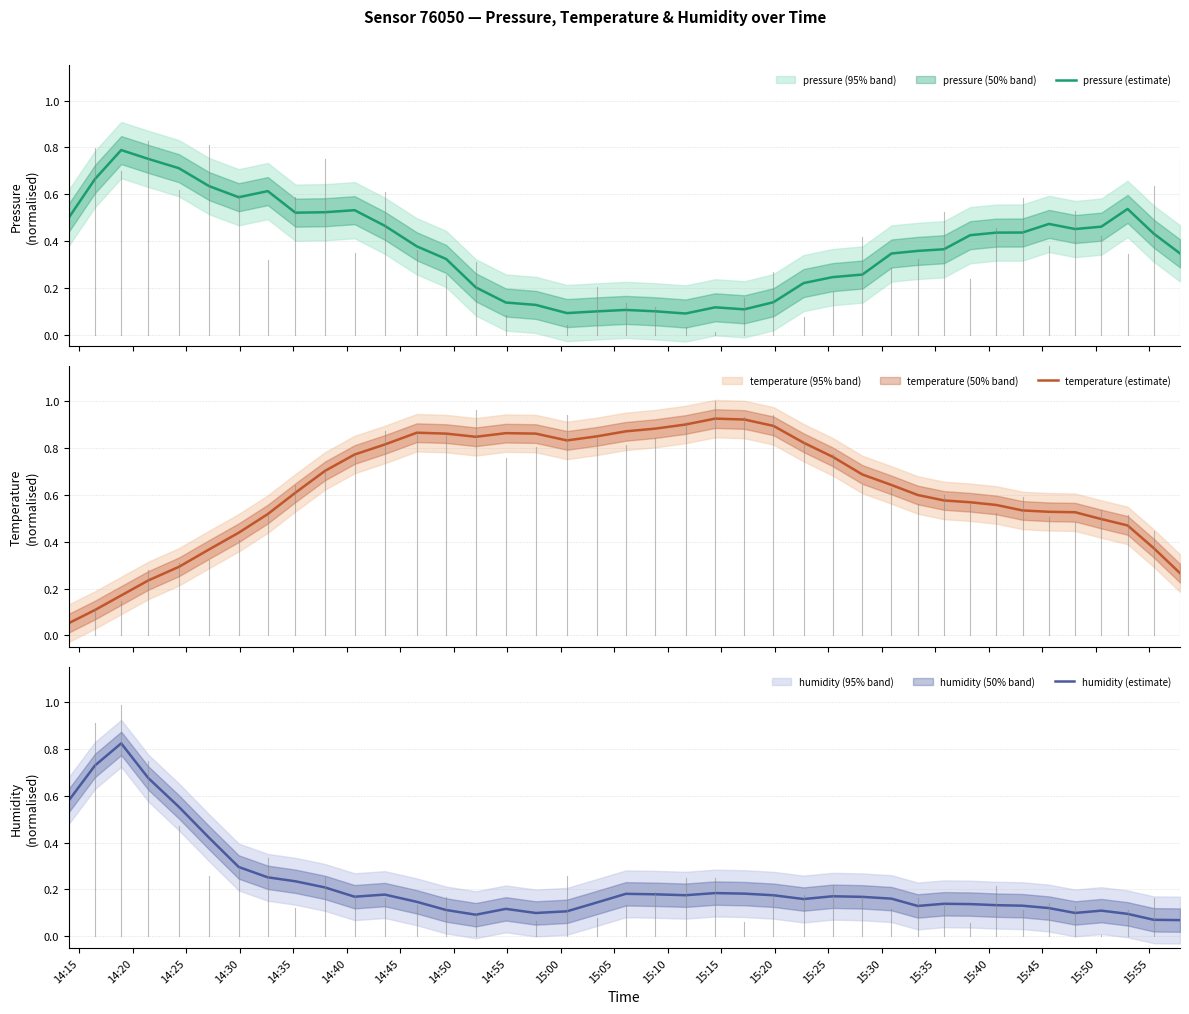

What are all the series names shown in the legend?

pressure (estimate), temperature (estimate), humidity (estimate)